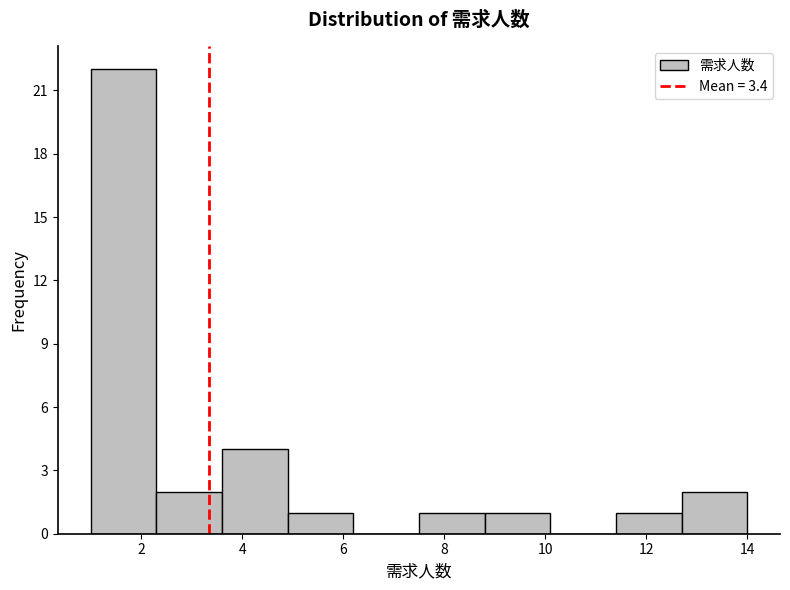

Over which range of the x-axis is the bar tallest?

1.0 to 2.3